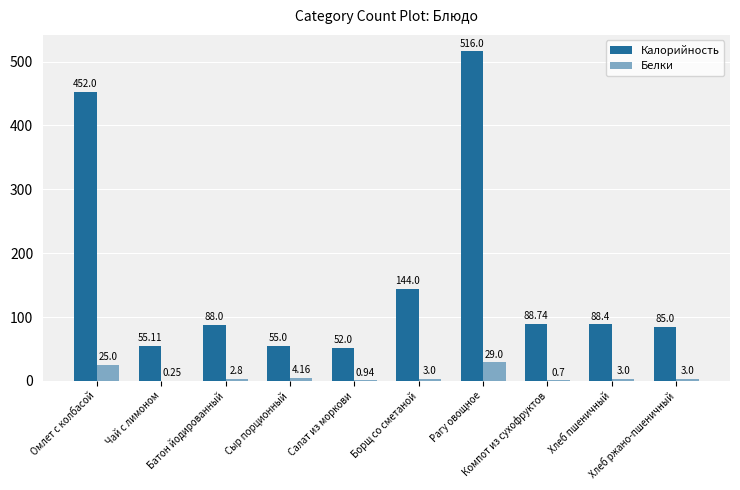

Which series has the largest total across all categories?

Калорийность